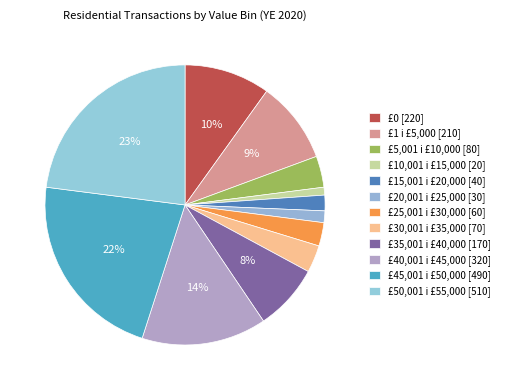

To the nearest percent, what portion does £30,001 i £35,000 represent?

3%